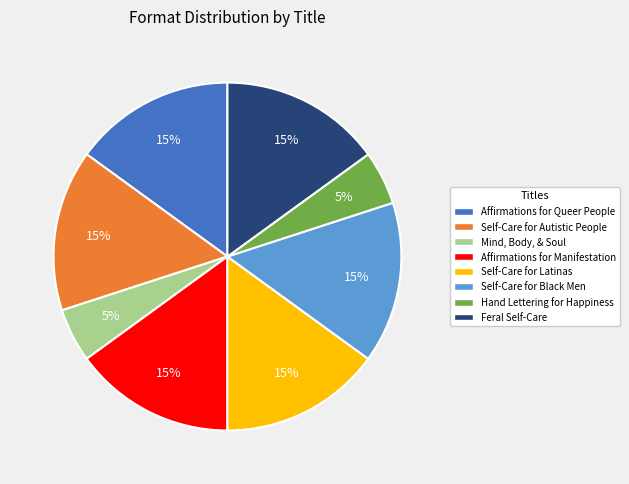

Is there any slice that represents more than half of the pie?

No